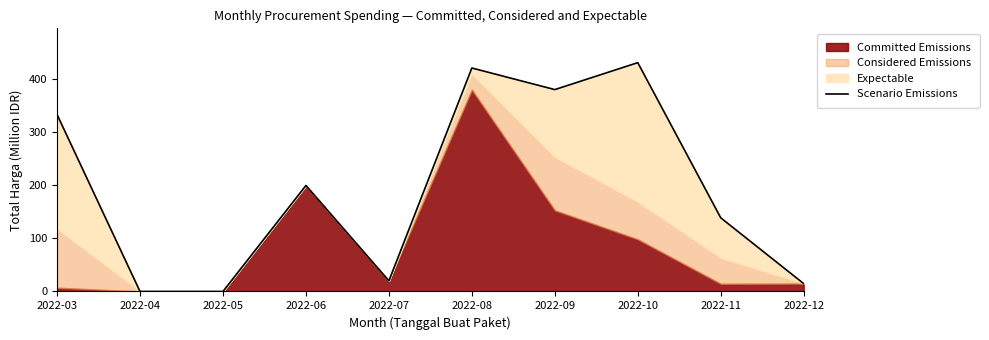

True or false: the data shows 379.5 at 2022-09.

True